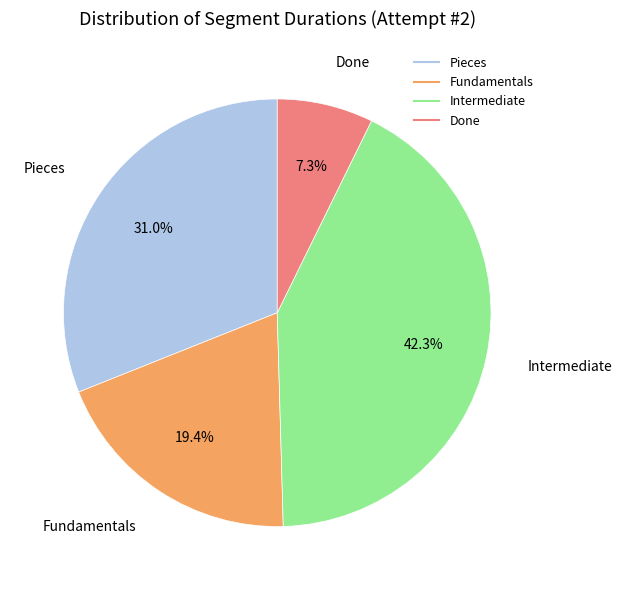

What percentage is the Fundamentals slice, to the nearest percent?

19%